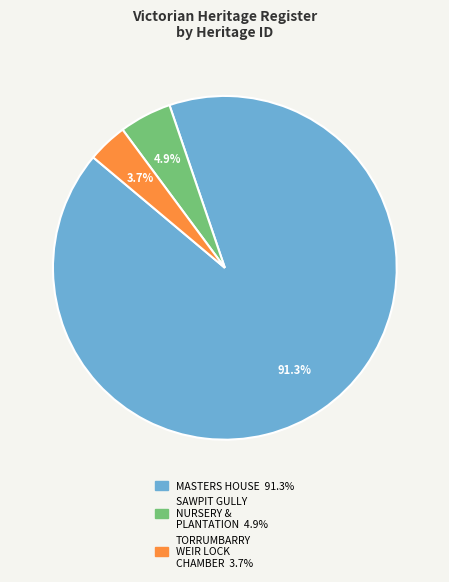

Is there a majority slice in this chart?

Yes